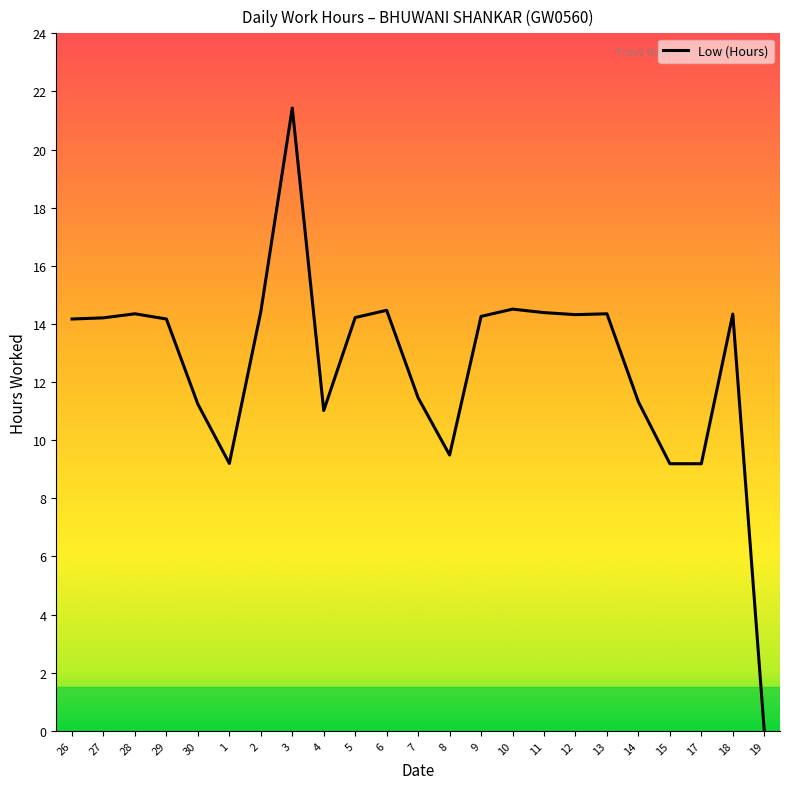

True or false: the data shows 5.3 at 26.

False